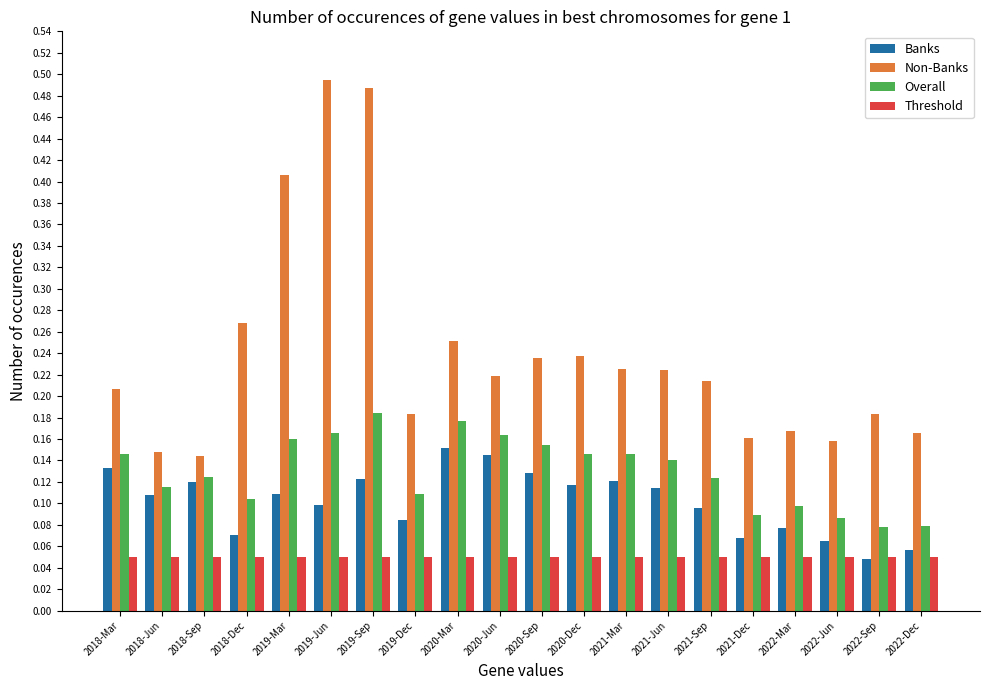

At how many categories does at least one series exceed 0?

20